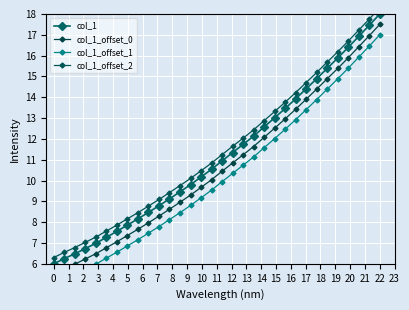

At which label does col_1 reach its peak?

22